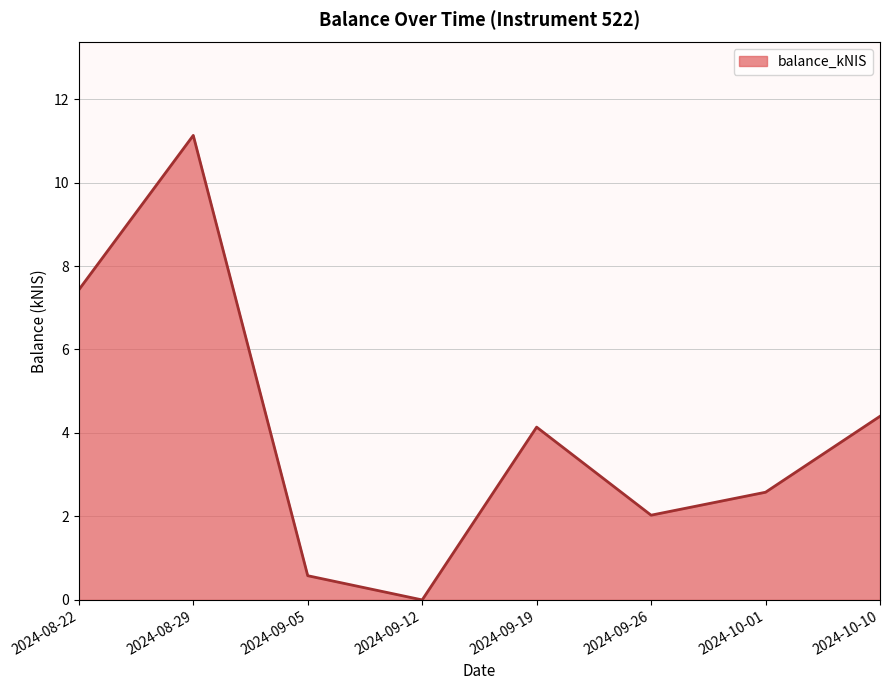

Where is the first local maximum?

2024-08-29